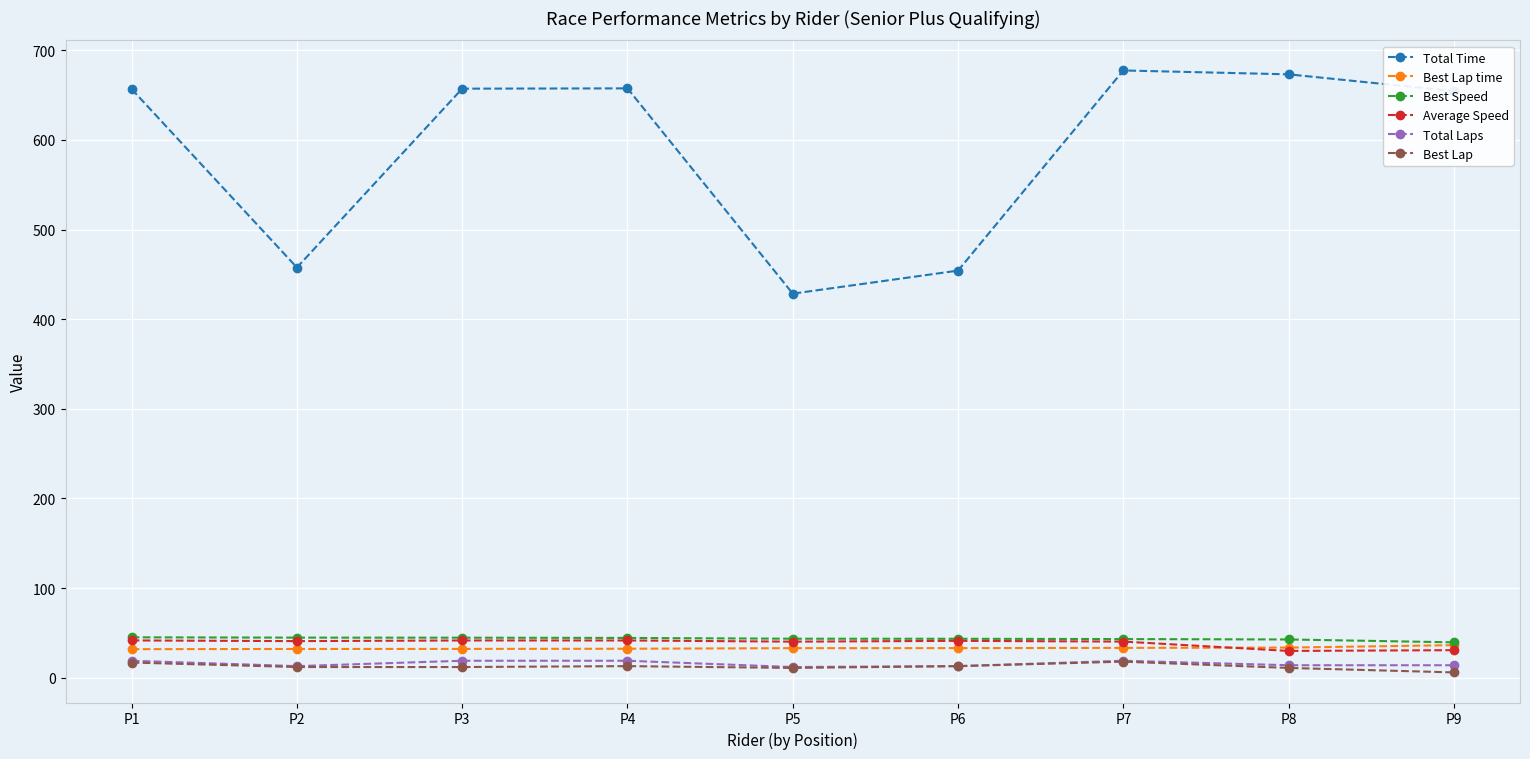

Is the value of Total Laps at P7 greater than the value of Total Time at P5?

No